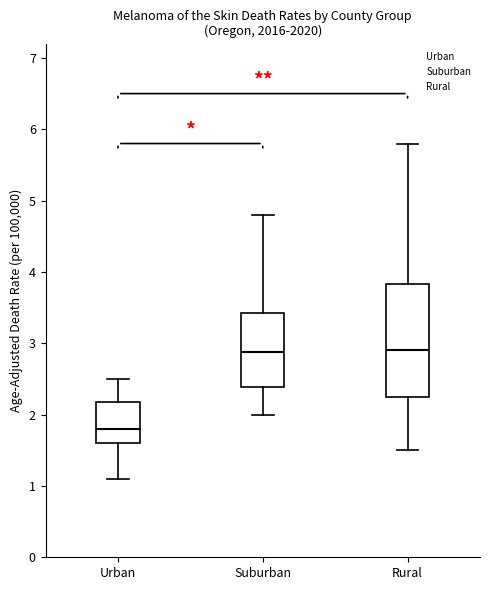

Reading left to right, read every box against the y-axis: the position of its median line, the range the box covers, and the ends of its whiskers. The values are not printed on the chart, so give them approximately, as read against the axis.

Urban: median 1.8, box 1.6 to 2.2, whiskers 1.1 to 2.5
Suburban: median 2.9, box 2.4 to 3.4, whiskers 2.0 to 4.8
Rural: median 2.9, box 2.3 to 3.8, whiskers 1.5 to 5.8